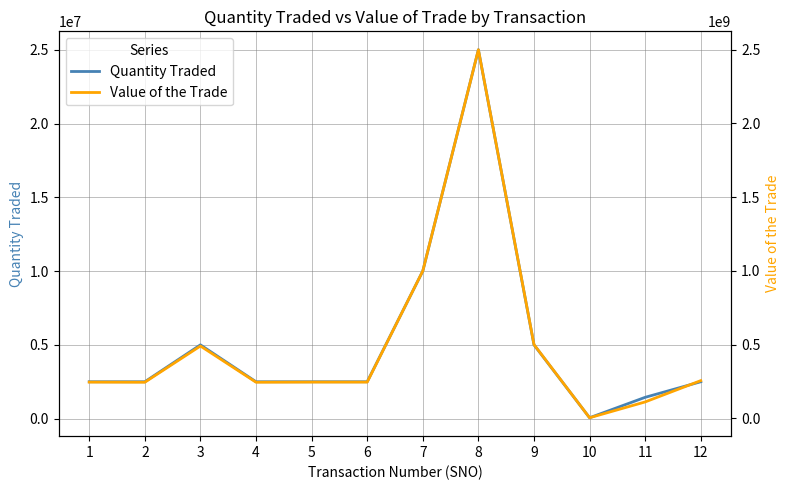

At which label is Quantity Traded closest to 12530000?

7